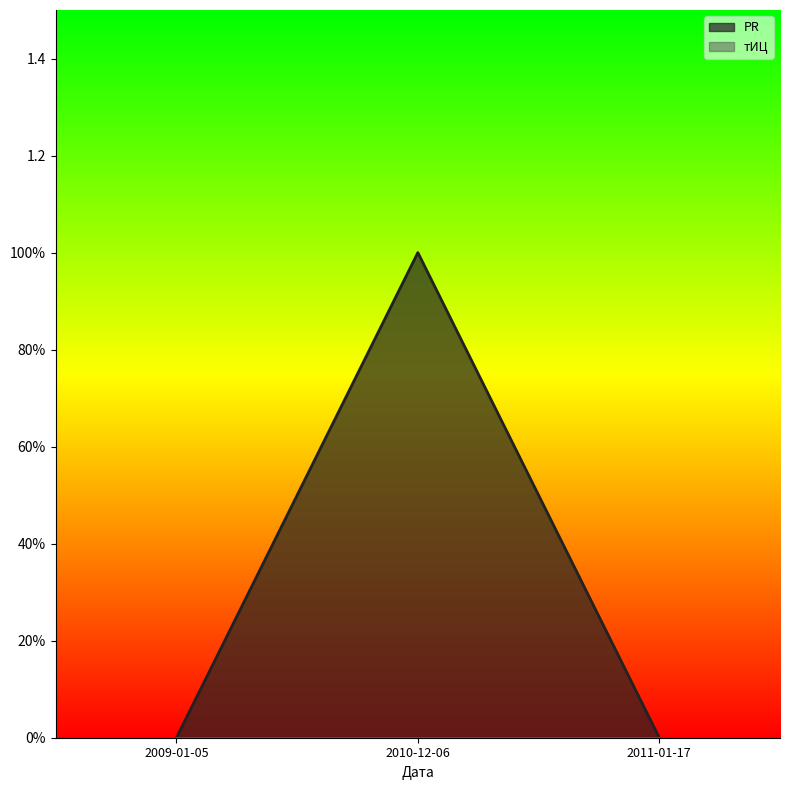

What is the change in value from 2010-12-06 to 2011-01-17?

-1